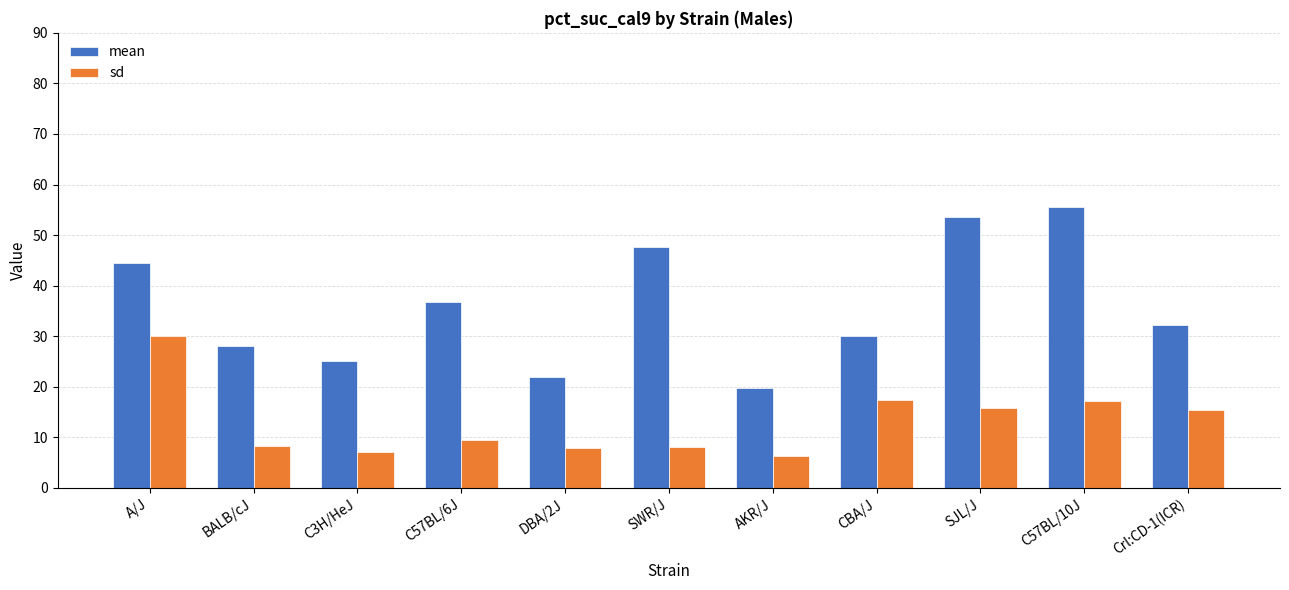

What is the difference between the sd values at Crl:CD-1(ICR) and C57BL/6J?

6.0